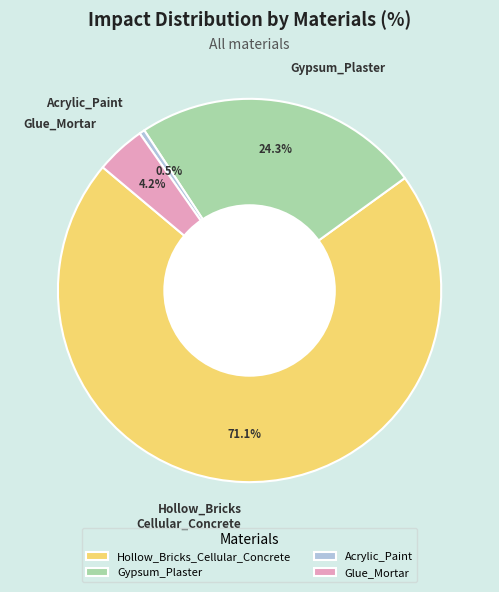

How many slices are in this pie chart?

4